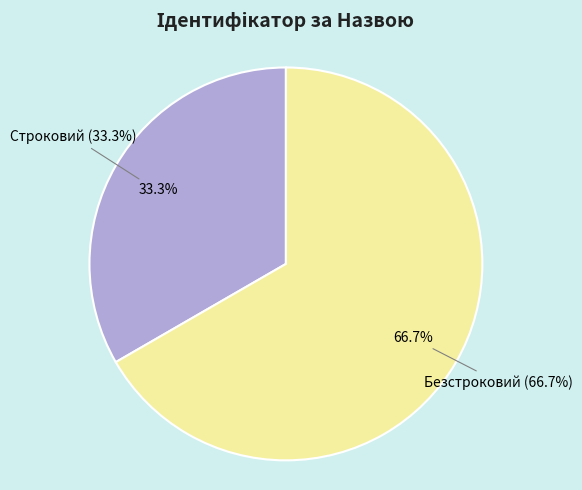

What is the change in value from Строковий to Безстроковий?

+1